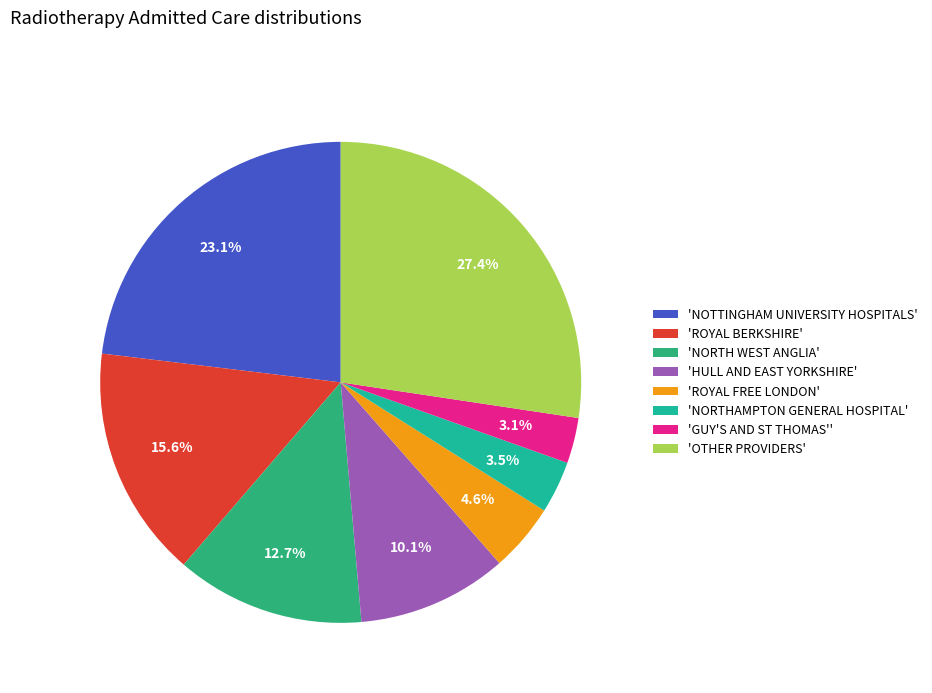

What is the largest slice in the pie chart?

'OTHER PROVIDERS'